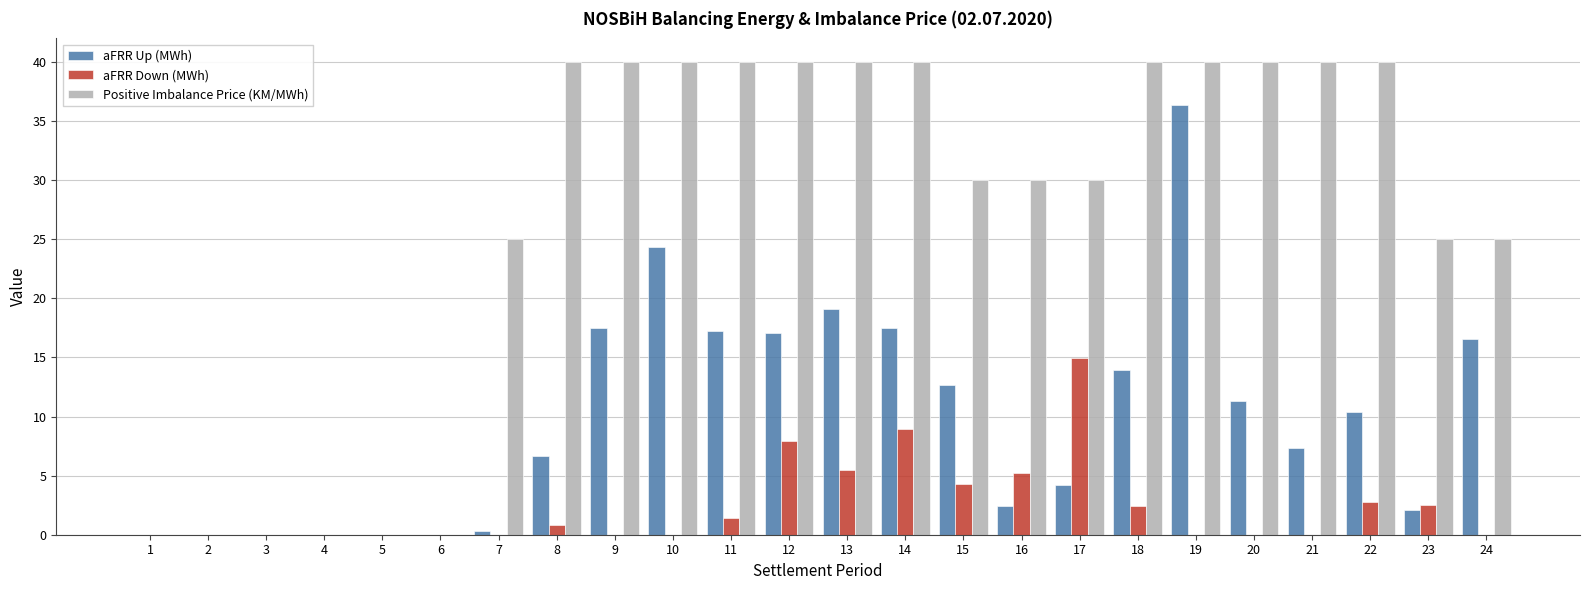

Which series has the largest total across all categories?

Positive Imbalance Price (KM/MWh)